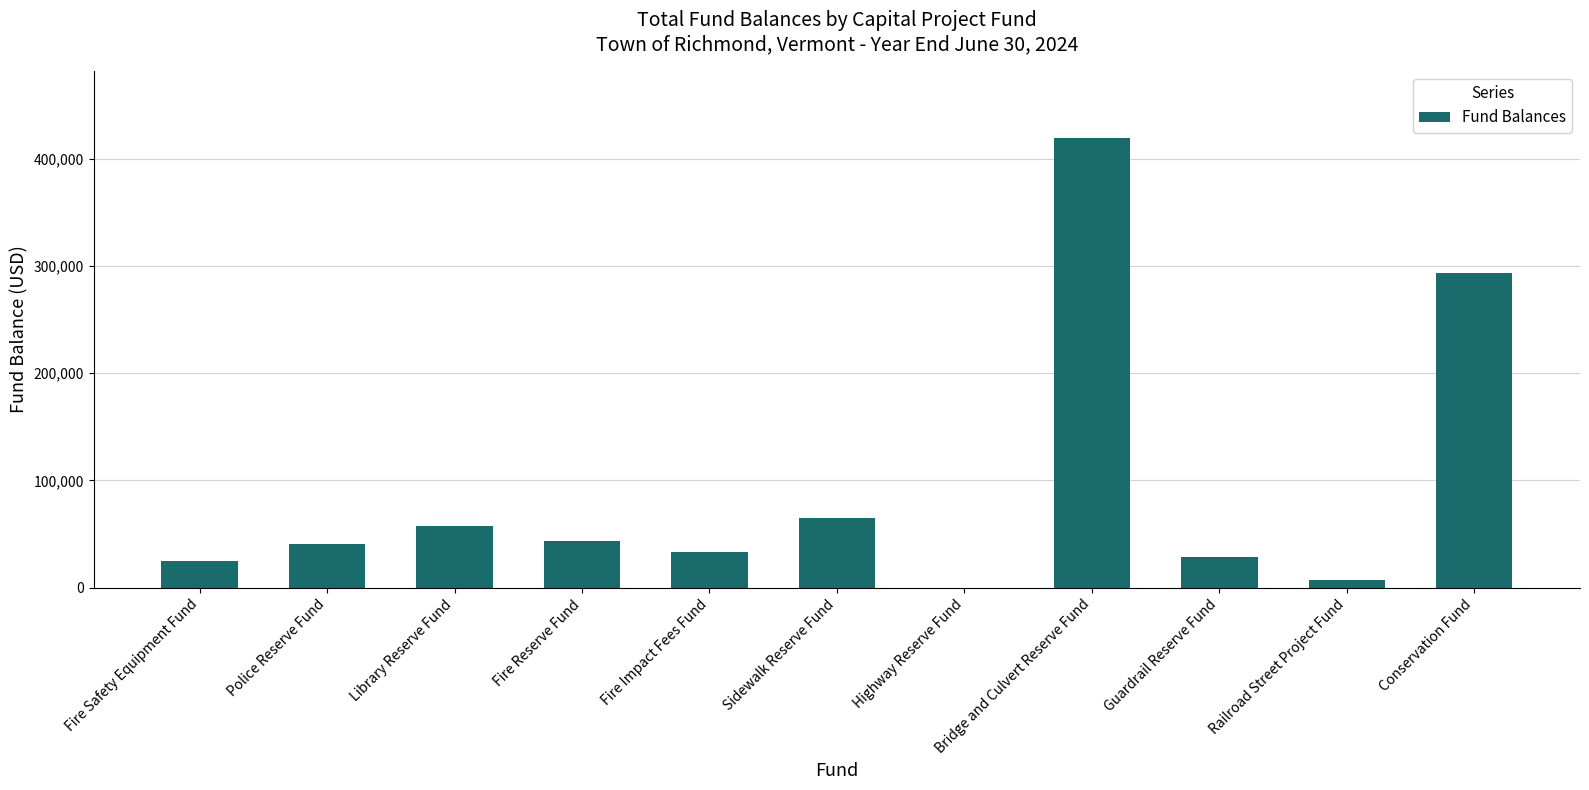

What is the sum of all values?

1013844.7